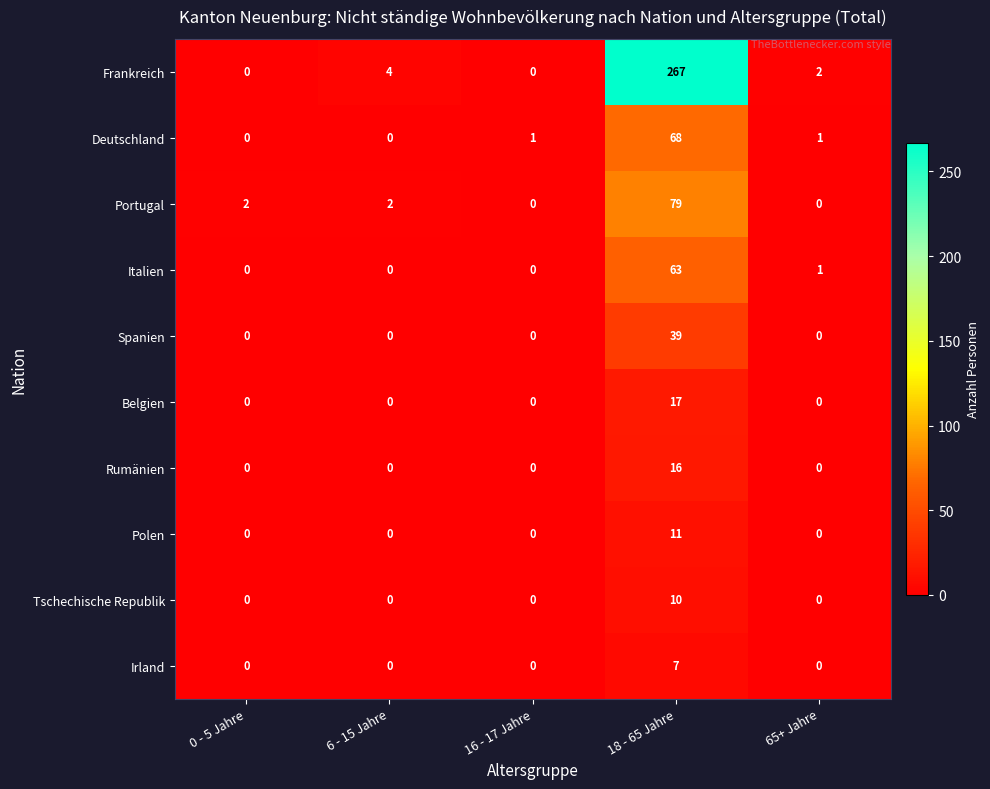

List the series in order of their peak value, lowest first.

Irland, Tschechische Republik, Polen, Rumänien, Belgien, Spanien, Italien, Deutschland, Portugal, Frankreich